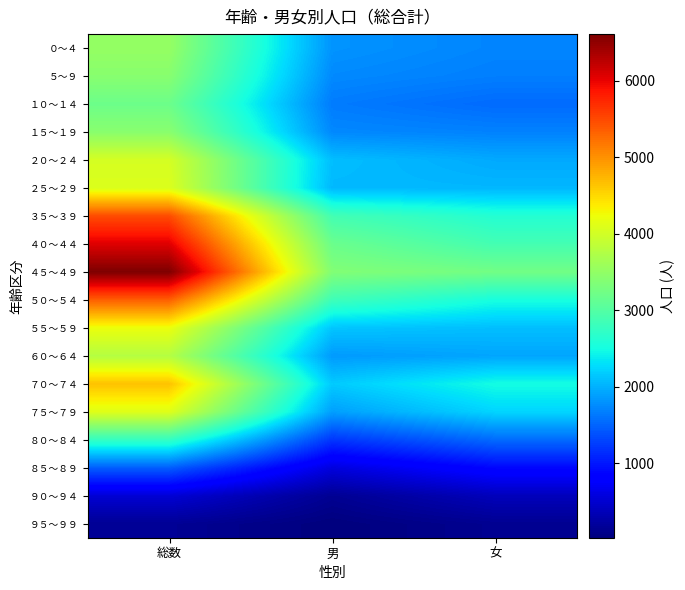

List the series in order of their peak value, highest first.

４５～４９, ４０～４４, ３５～３９, ５０～５４, ７０～７４, ５５～５９, ７５～７９, ２５～２９, ２０～２４, ６０～６４, ０～４, １５～１９, ５～９, １０～１４, ８０～８４, ８５～８９, ９０～９４, ９５～９９